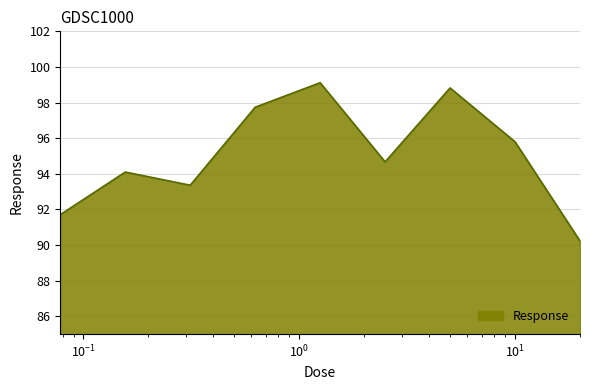

True or false: there are more than 2 points higher than both neighbors.

True